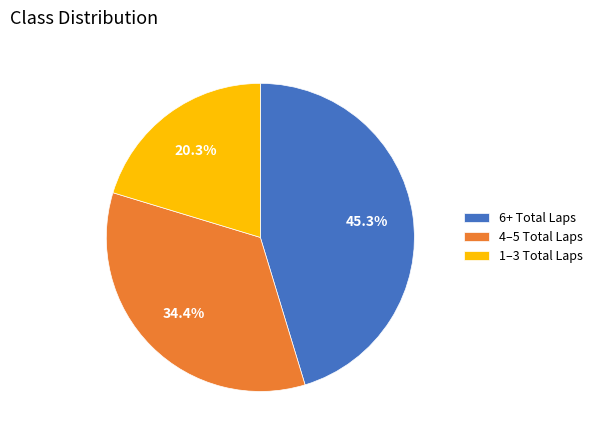

What is the ratio of the value at 4–5 Total Laps to the value at 1–3 Total Laps?

1.7